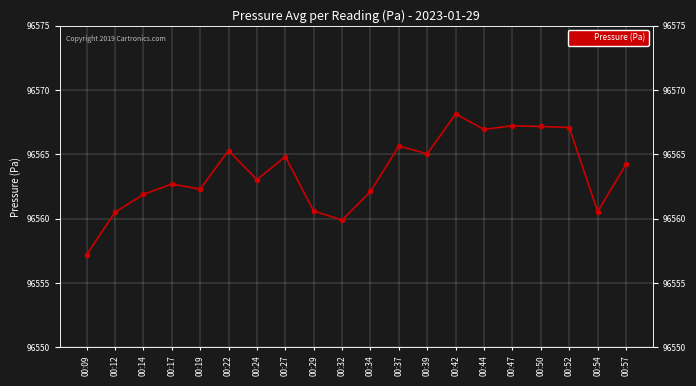

Is it true that the value at 00:39 is 161662.4?

False